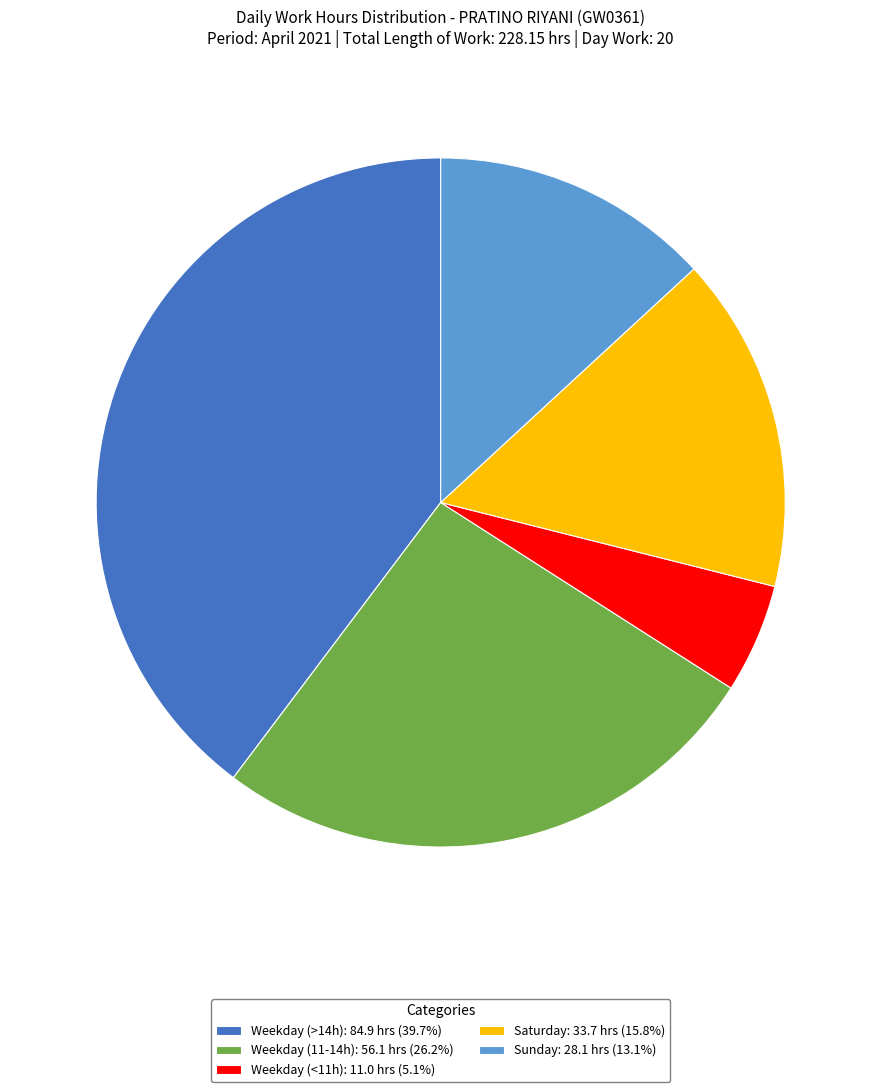

Combined, do Weekday (>14h): 84.9 hrs (39.7%) and Weekday (11-14h): 56.1 hrs (26.2%) account for over 50%?

Yes